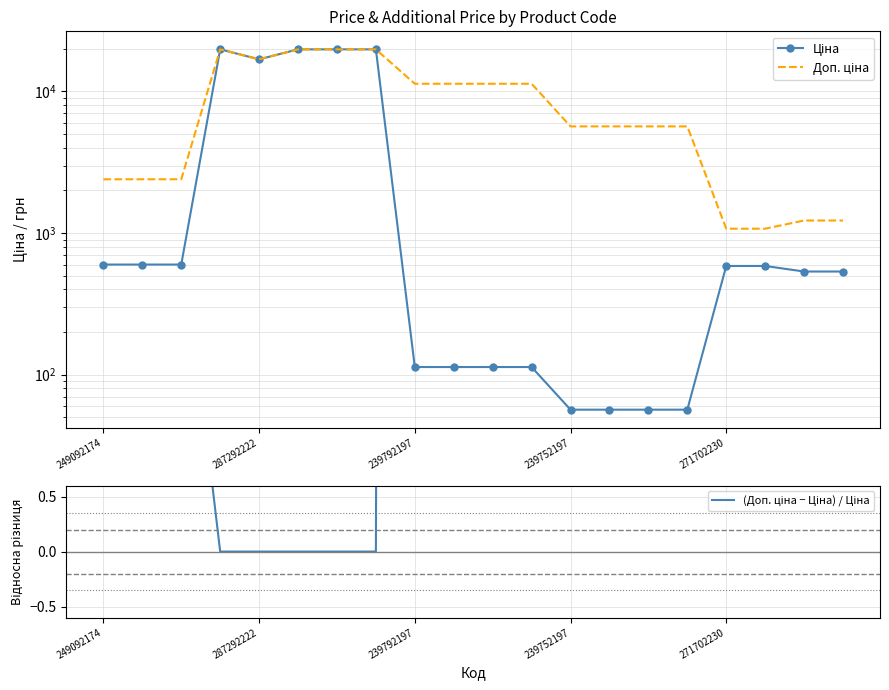

Reading left to right, extract all data points from this chart.

Ціна: 599.7	599.7	599.7	19831.1	16863.2	19831.1	19831.1	19831.1	113.3	113.3	113.3	113.3	56.7	56.7	56.7	56.7	586.0	586.0	535.4	535.4
Доп. ціна: 2398.7	2398.7	2398.7	19831.1	16863.2	19831.1	19831.1	19831.1	11334.0	11334.0	11334.0	11334.0	5667.0	5667.0	5667.0	5667.0	1074.5	1074.5	1227.2	1227.2
(Доп. ціна − Ціна) / Ціна: 3.0	3.0	3.0	0.0	0.0	0.0	0.0	0.0	99.0	99.0	99.0	99.0	99.0	99.0	99.0	99.0	0.8	0.8	1.3	1.3